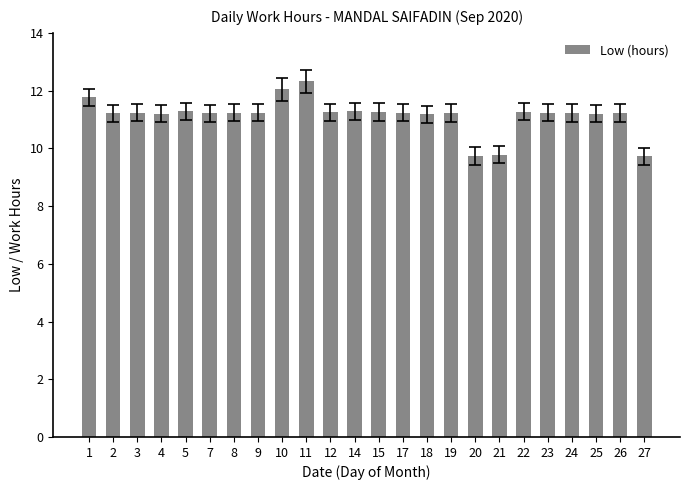

What is the difference between the values at 27 and 17?

1.5